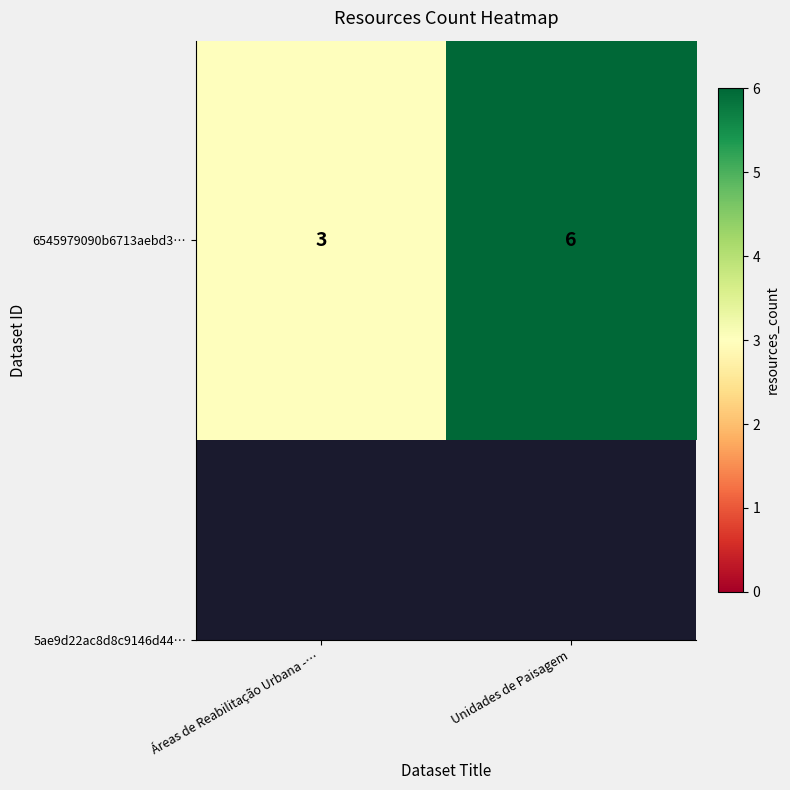

What is the change in value from Áreas de Reabilitação Urbana -… to Unidades de Paisagem?

+3